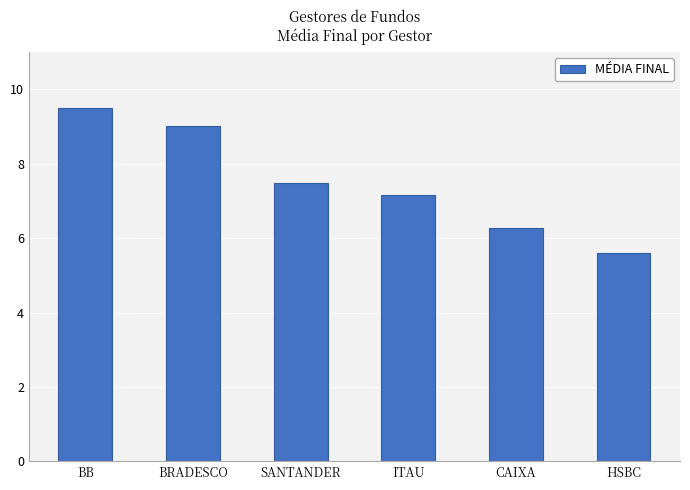

What is the difference between the maximum and minimum values?

3.9